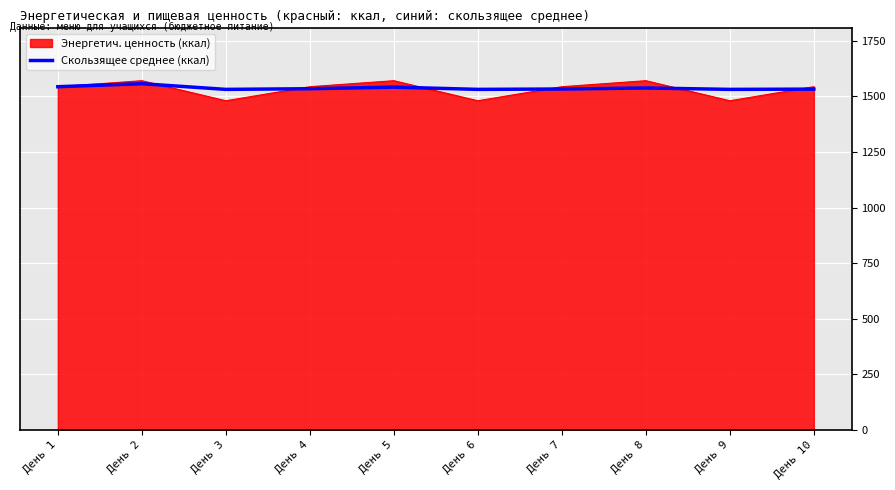

The value of Скользящее среднее (ккал) at День 8 is 1538.0. True or false?

True